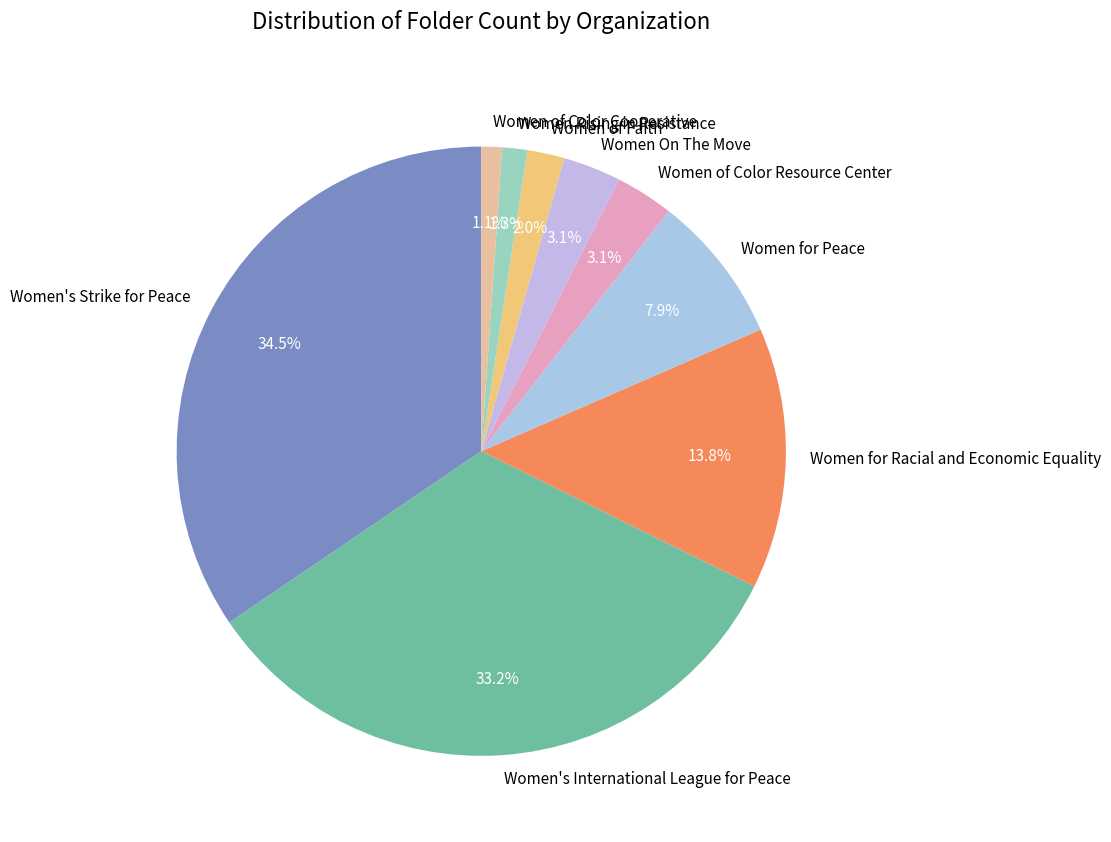

To the nearest percent, what percentage of the pie is Women's International League for Peace?

33%